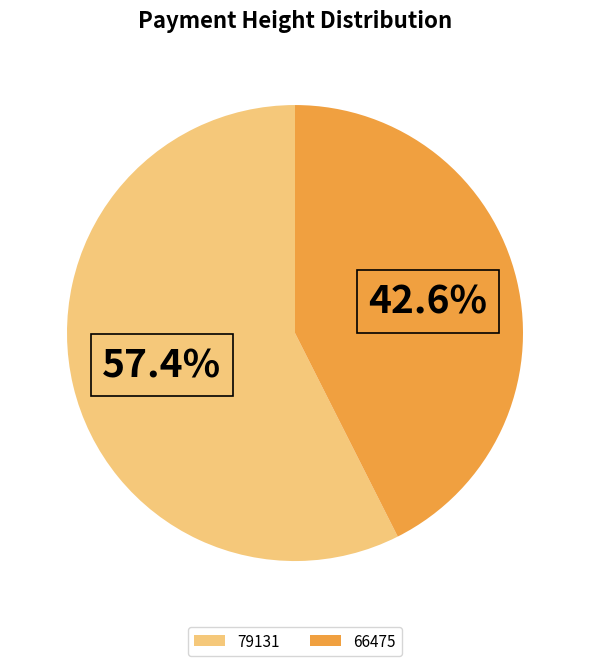

Which category has the smallest portion of the pie?

66475